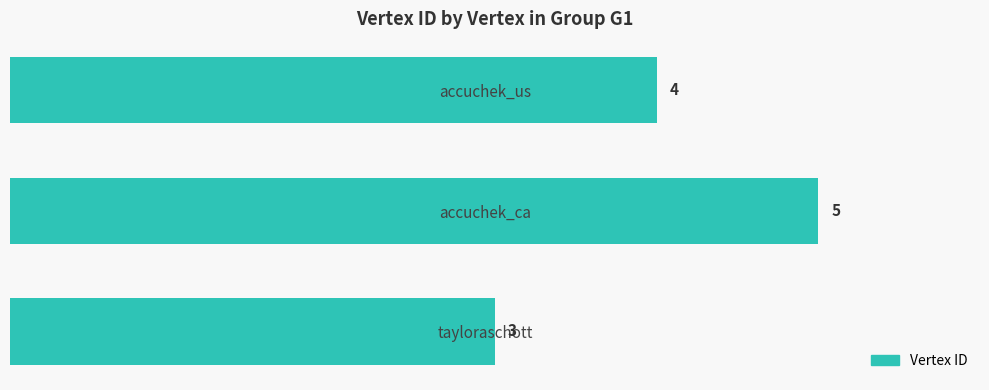

What is the minimum value shown in the chart?

3